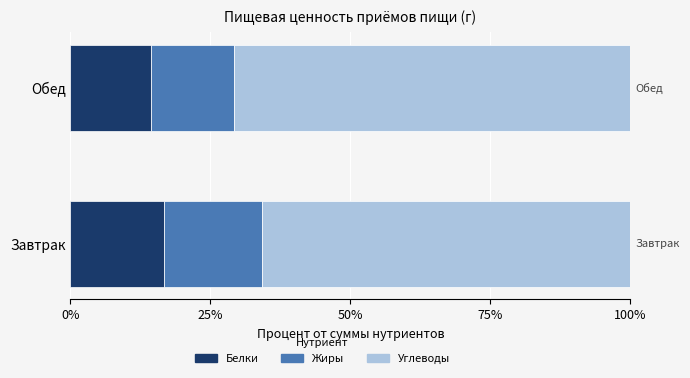

What is the highest value of the Белки series?

16.7